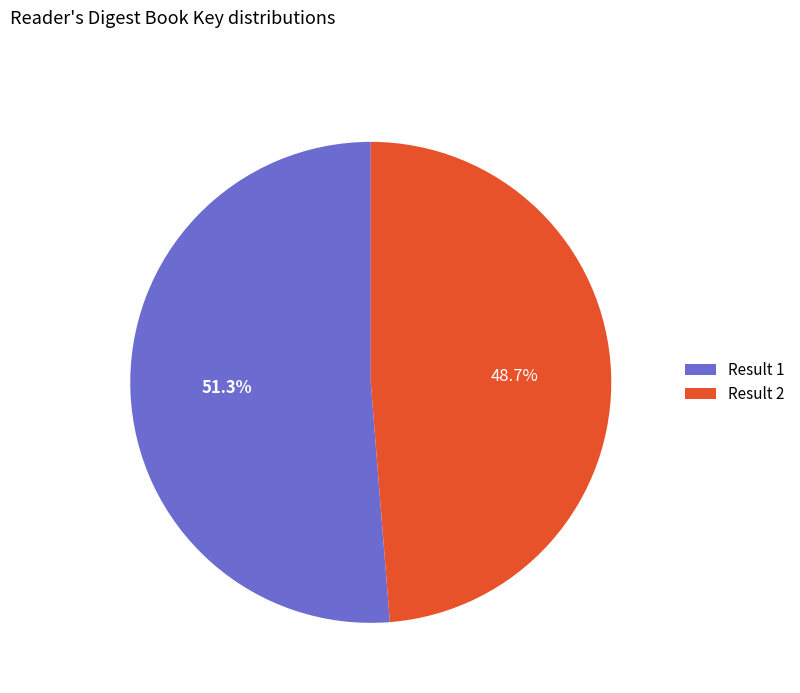

How many segments does this pie chart have?

2